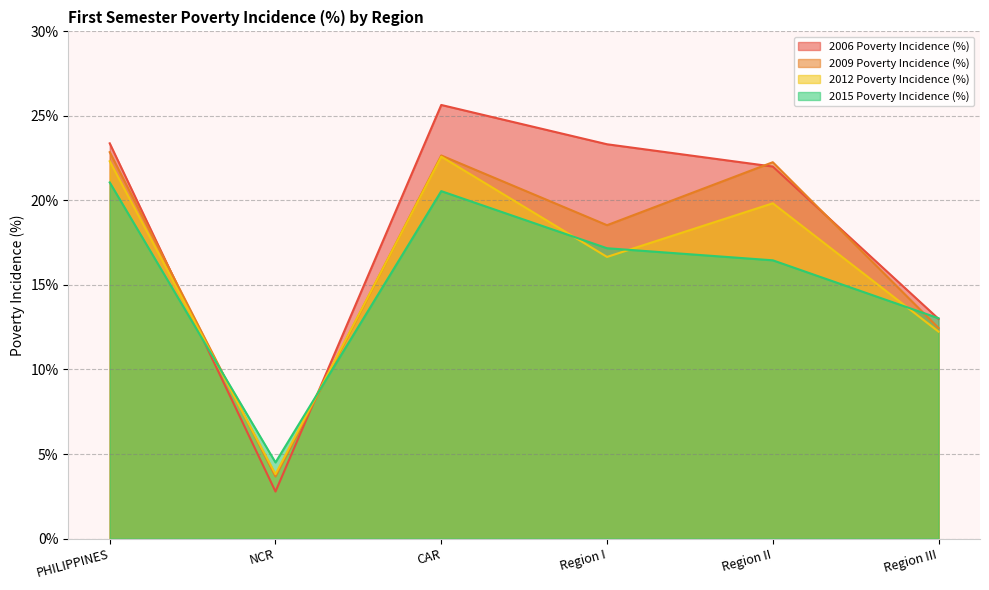

True or false: 2009 Poverty Incidence (%) has a value of 18.5 at Region I.

True